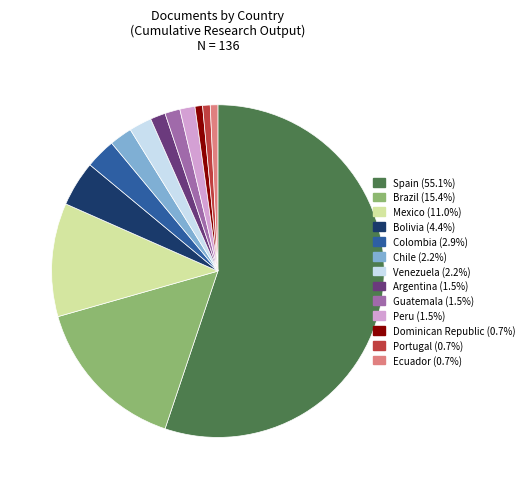

What is the majority slice?

Spain